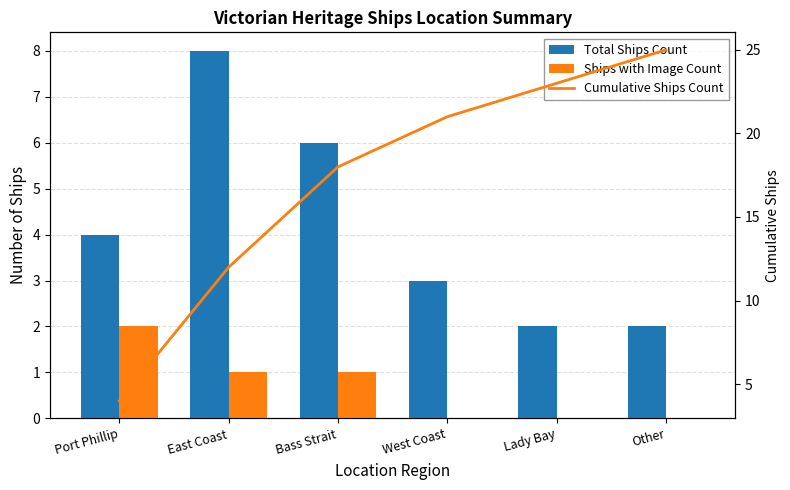

What is the label of the 6th bar from the right?

Port Phillip